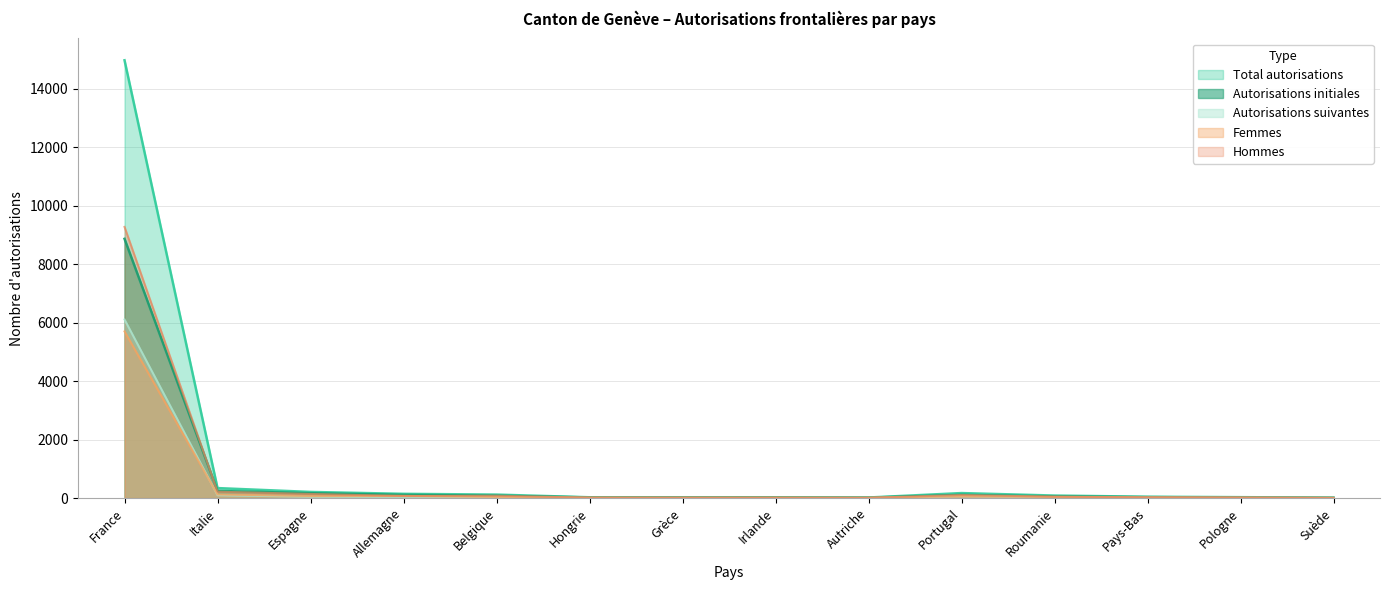

At which label does Autorisations suivantes first exceed 30?

France